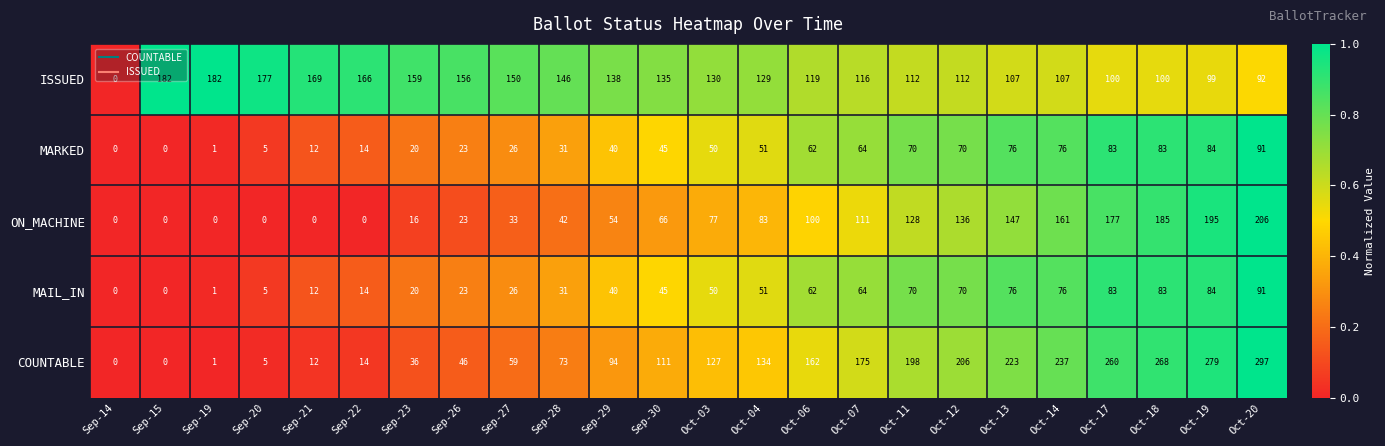

What is the maximum value shown in the chart?

297